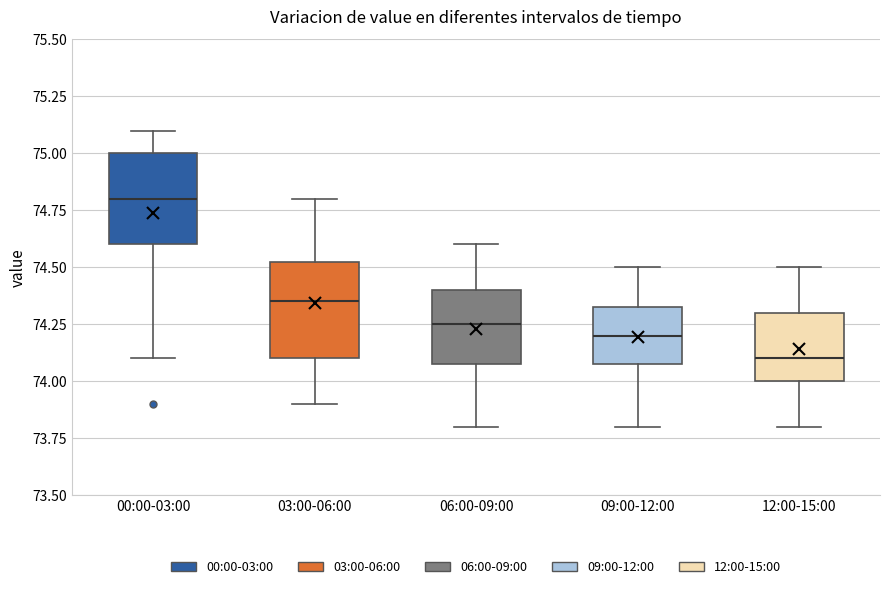

Where does the median line of the box for 03:00-06:00 sit on the y-axis? The values are not printed on the chart, so give them approximately, as read against the axis.

74.35